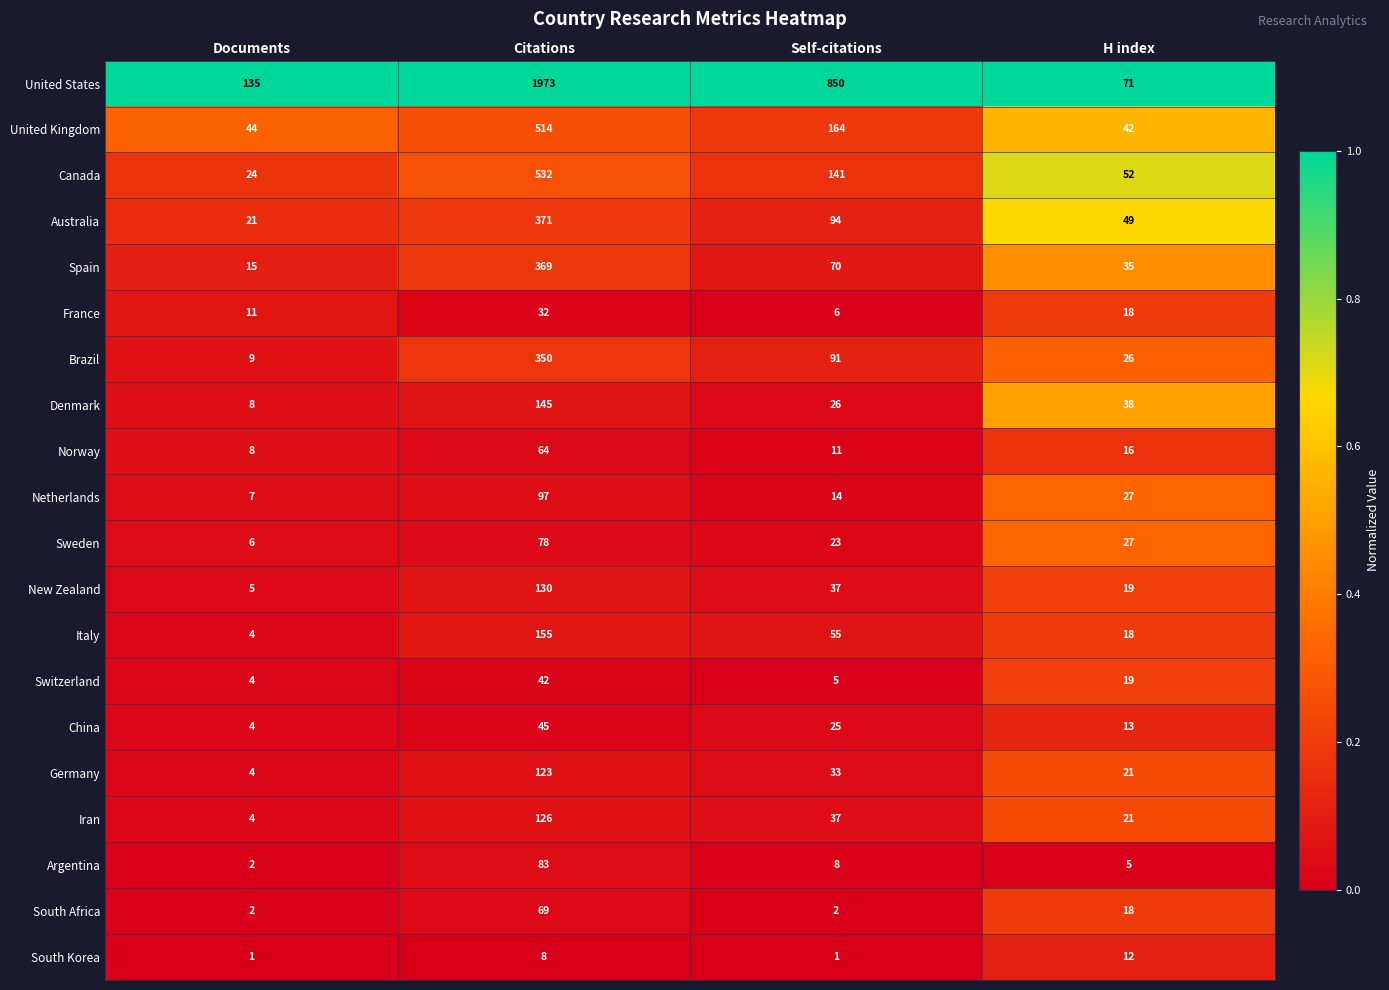

Rank the series by their maximum value, from lowest to highest.

South Korea, France, Switzerland, China, Norway, South Africa, Sweden, Argentina, Netherlands, Germany, Iran, New Zealand, Denmark, Italy, Brazil, Spain, Australia, United Kingdom, Canada, United States